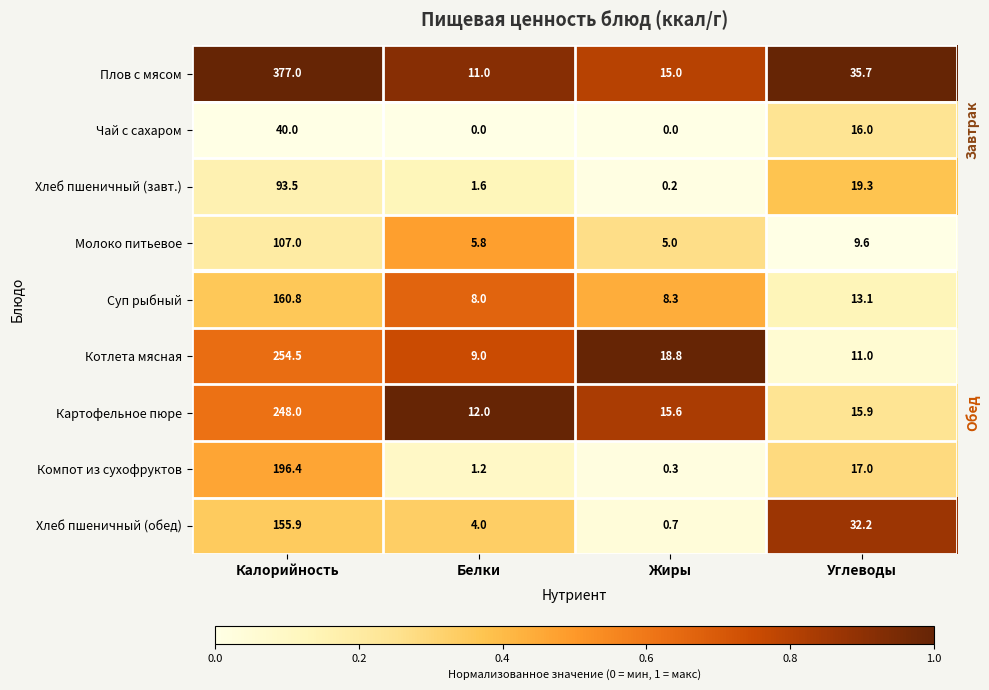

Which series has the widest spread of values?

Плов с мясом